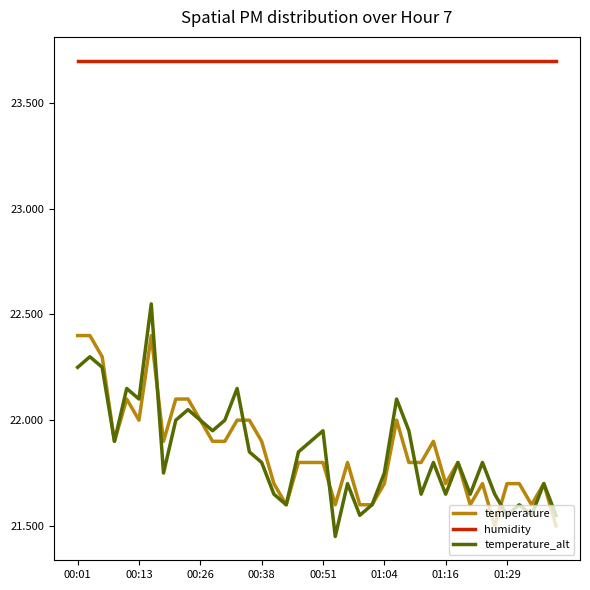

Which series has the largest total across all categories?

humidity